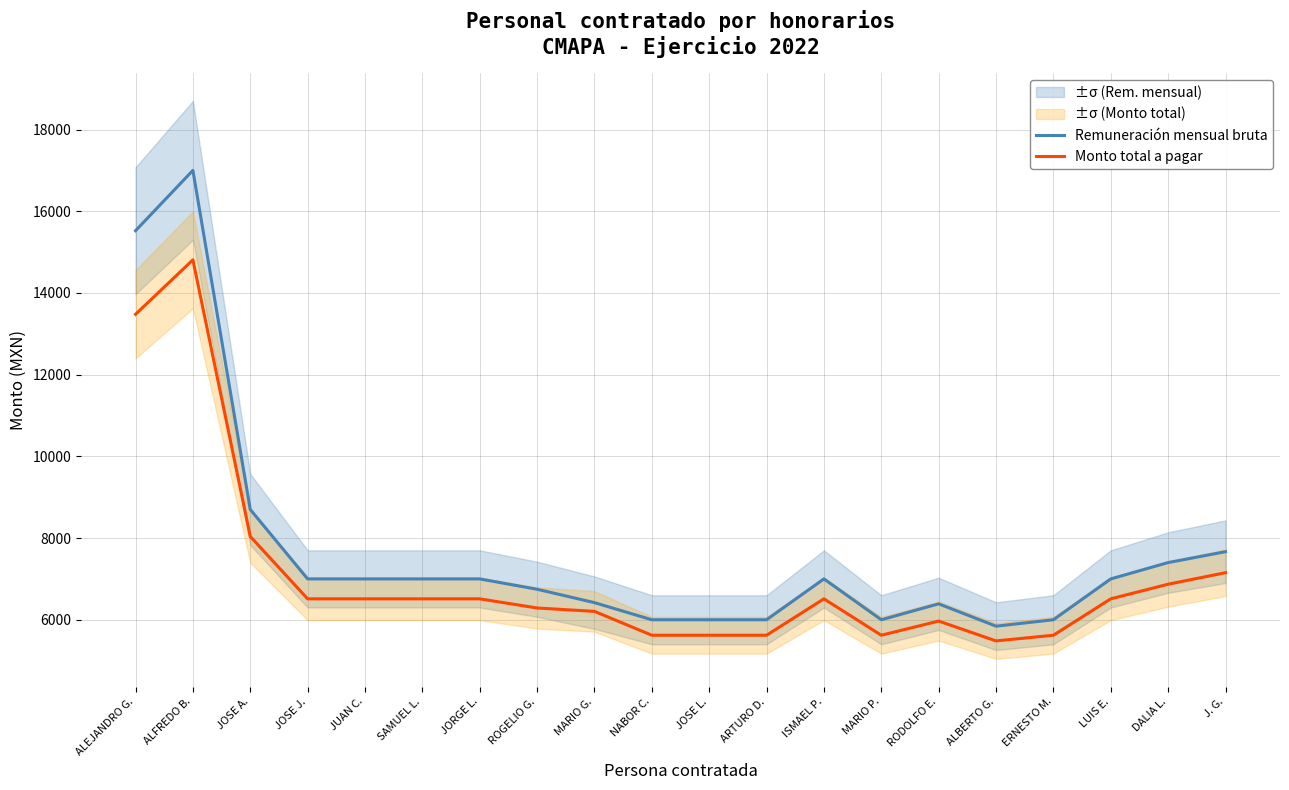

Between ISMAEL P. and ALEJANDRO G., which is larger?

ALEJANDRO G.